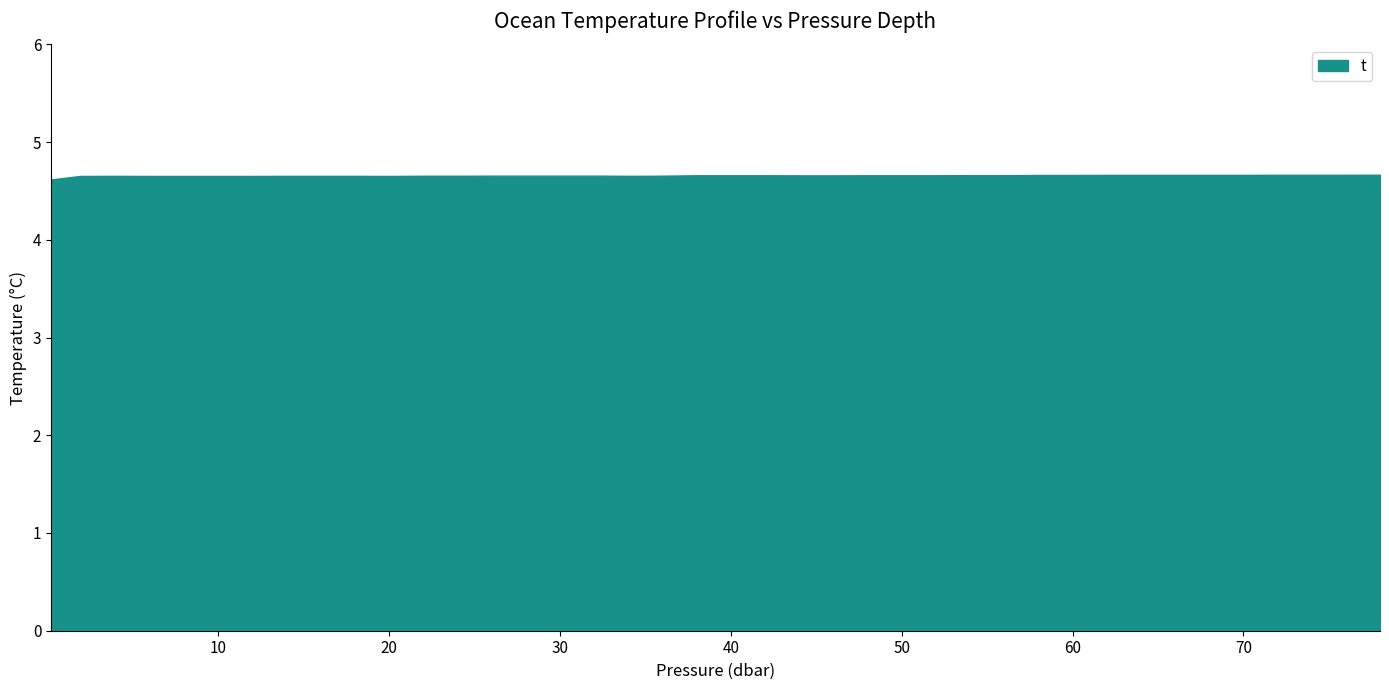

Reading left to right, what are all the values shown in this chart?

4.6	4.7	4.7	4.7	4.7	4.7	4.7	4.7	4.7	4.7	4.7	4.7	4.7	4.7	4.7	4.7	4.7	4.7	4.7	4.7	4.7	4.7	4.7	4.7	4.7	4.7	4.7	4.7	4.7	4.7	4.7	4.7	4.7	4.7	4.7	4.7	4.7	4.7	4.7	4.7